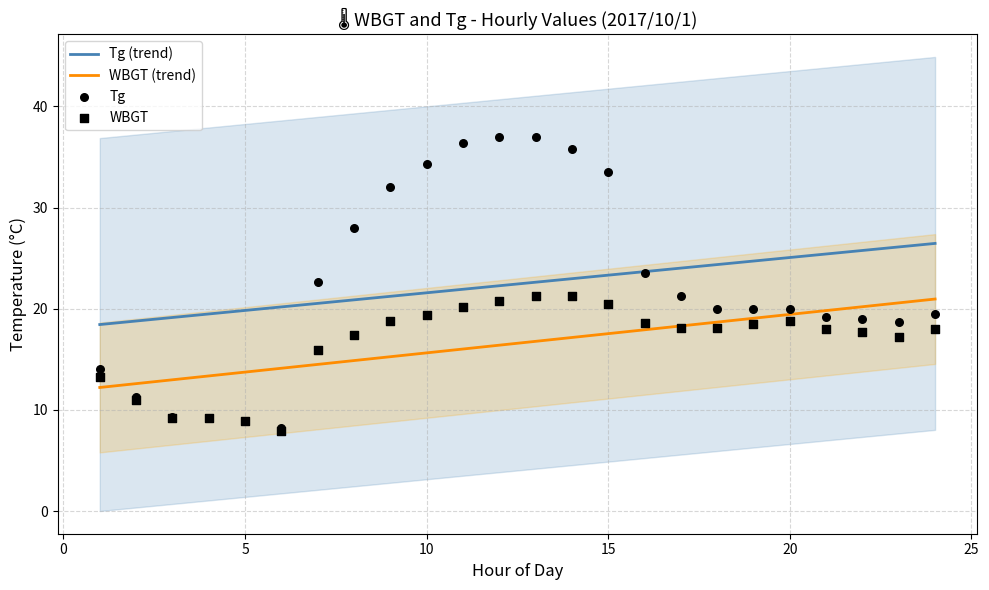

What is the maximum value for WBGT (trend)?

21.0